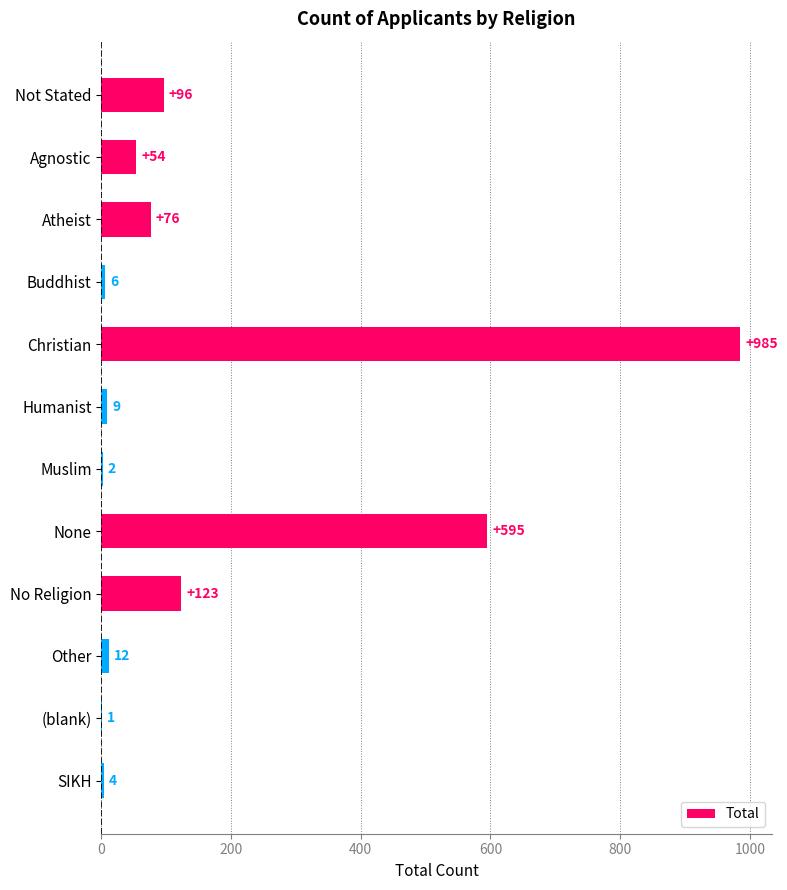

What is the greatest value displayed?

985